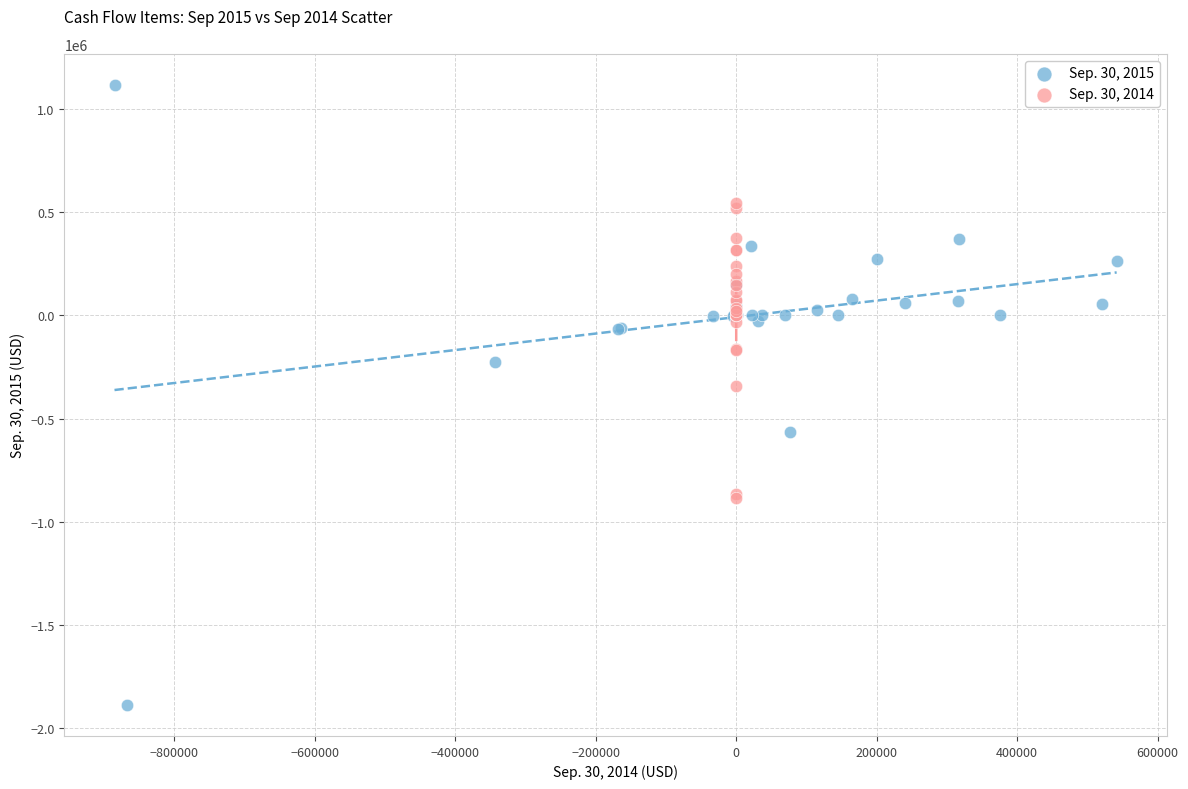

Which series reaches the minimum Y coordinate?

Sep. 30, 2015